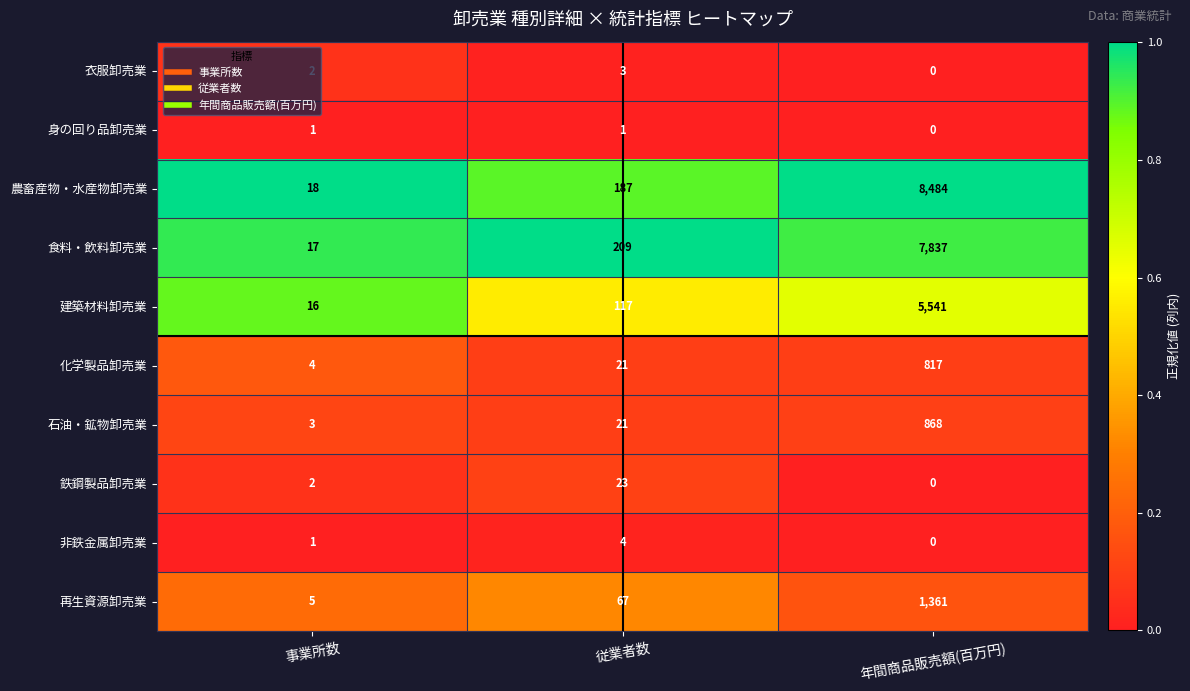

Which series changed the most between 事業所数 and 従業者数?

食料・飲料卸売業